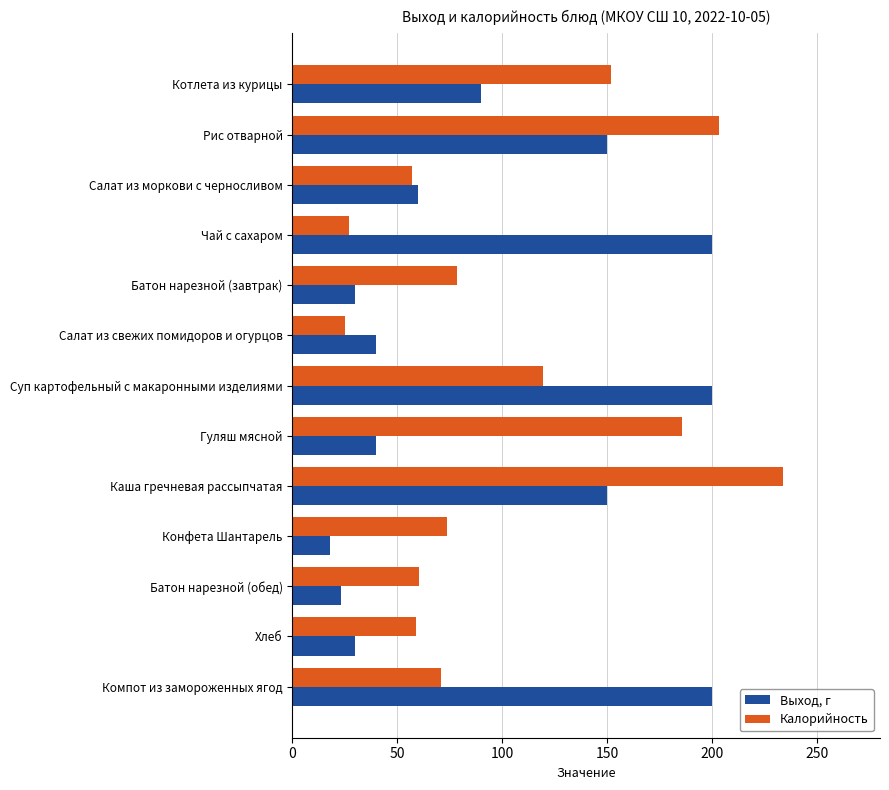

What is the spread (max minus min) of values at Котлета из курицы?

61.8